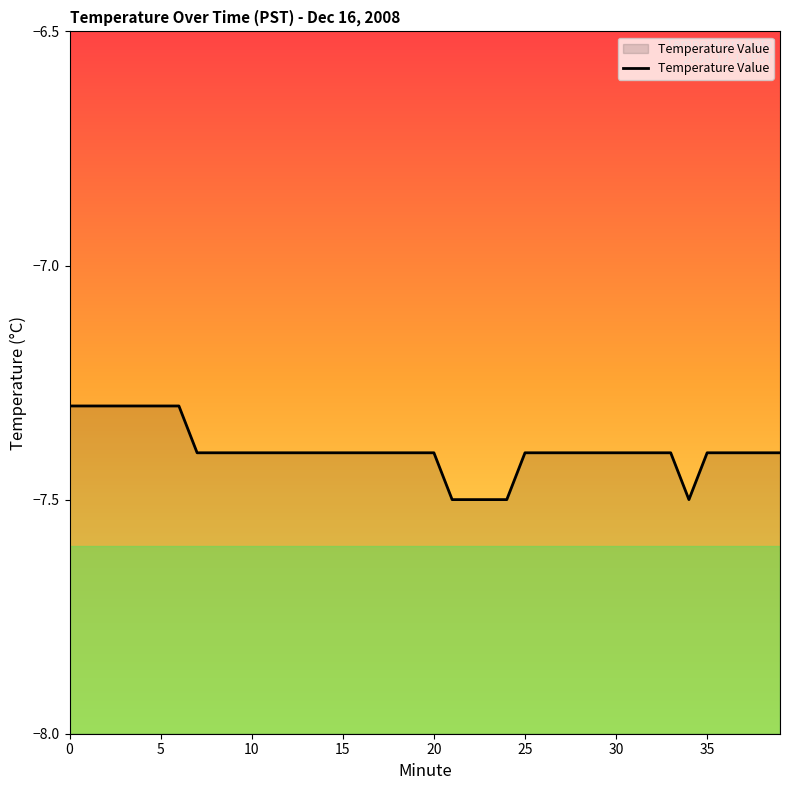

Between 36 and 9, which is larger?

36